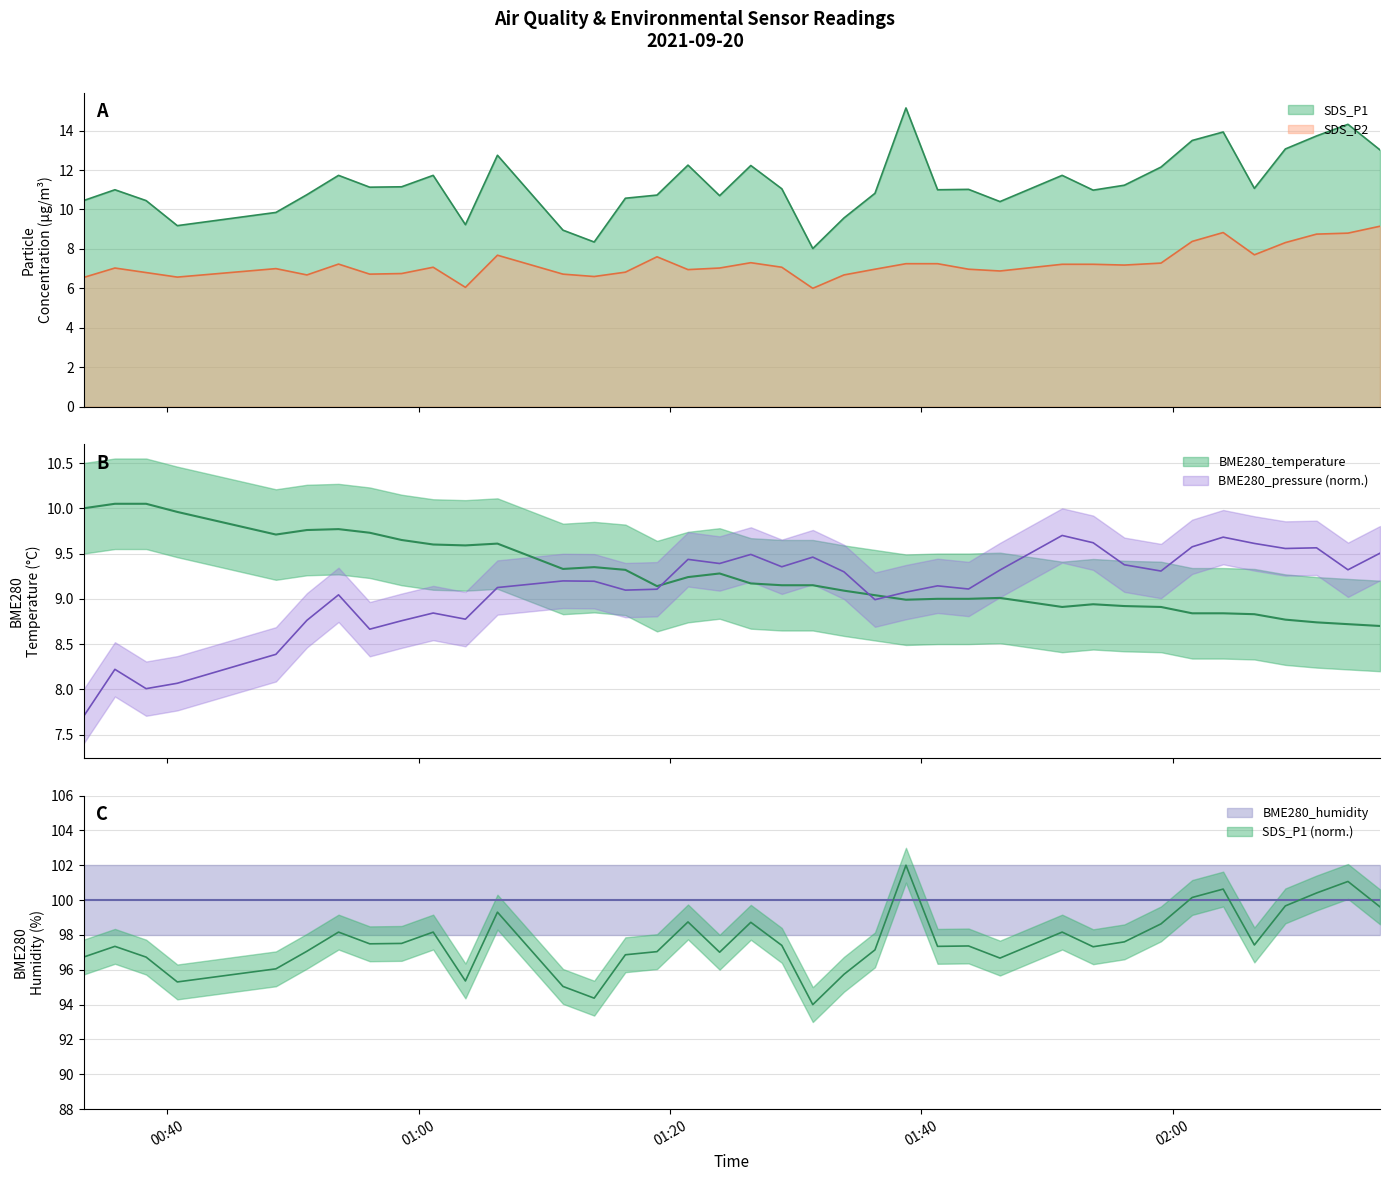

How many interior local valleys does the BME280_temperature series have?

6